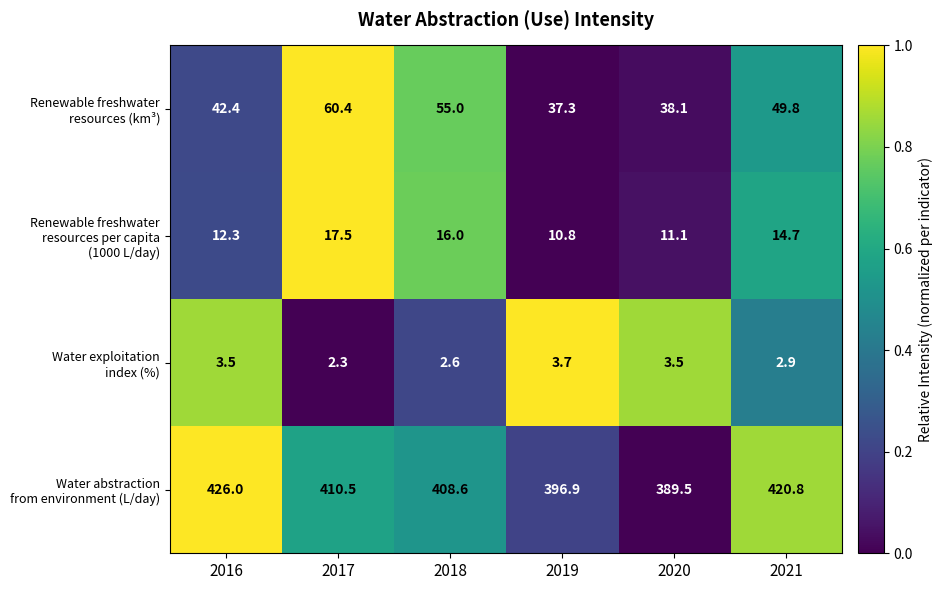

What is the total value across all series at 2016?

484.2